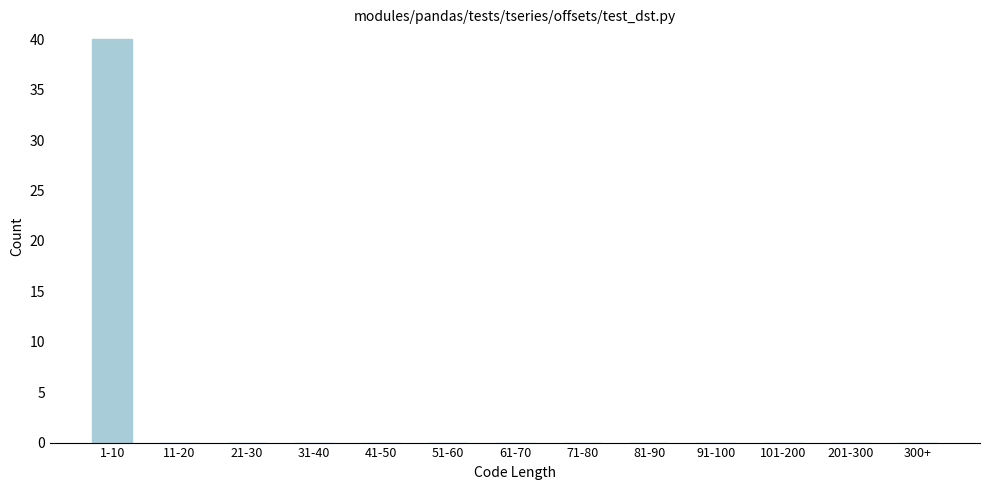

Reading left to right, extract all data points from this chart.

1-10=40	11-20=0	21-30=0	31-40=0	41-50=0	51-60=0	61-70=0	71-80=0	81-90=0	91-100=0	101-200=0	201-300=0	300+=0